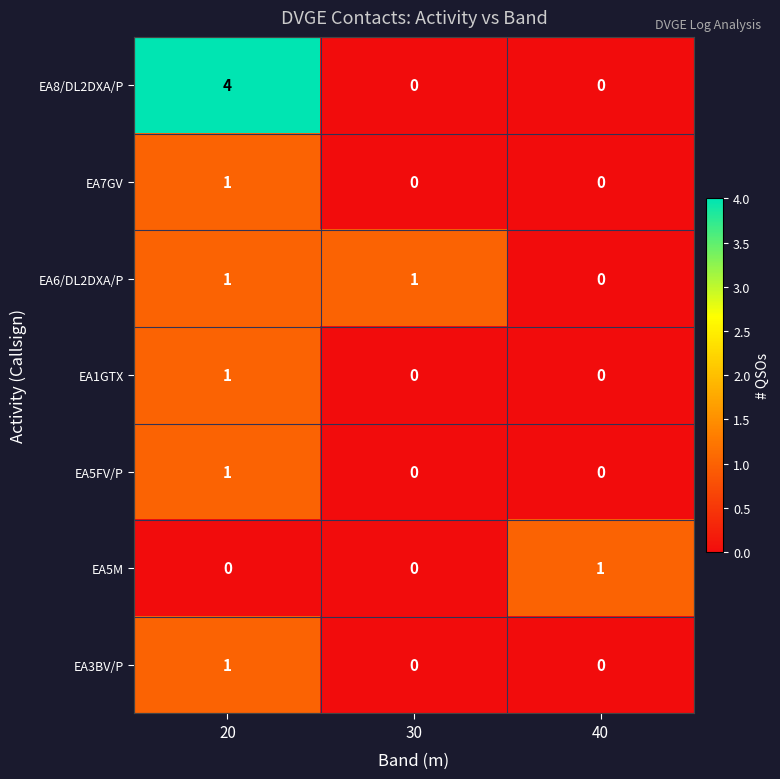

What is the total value across all series at 20?

9